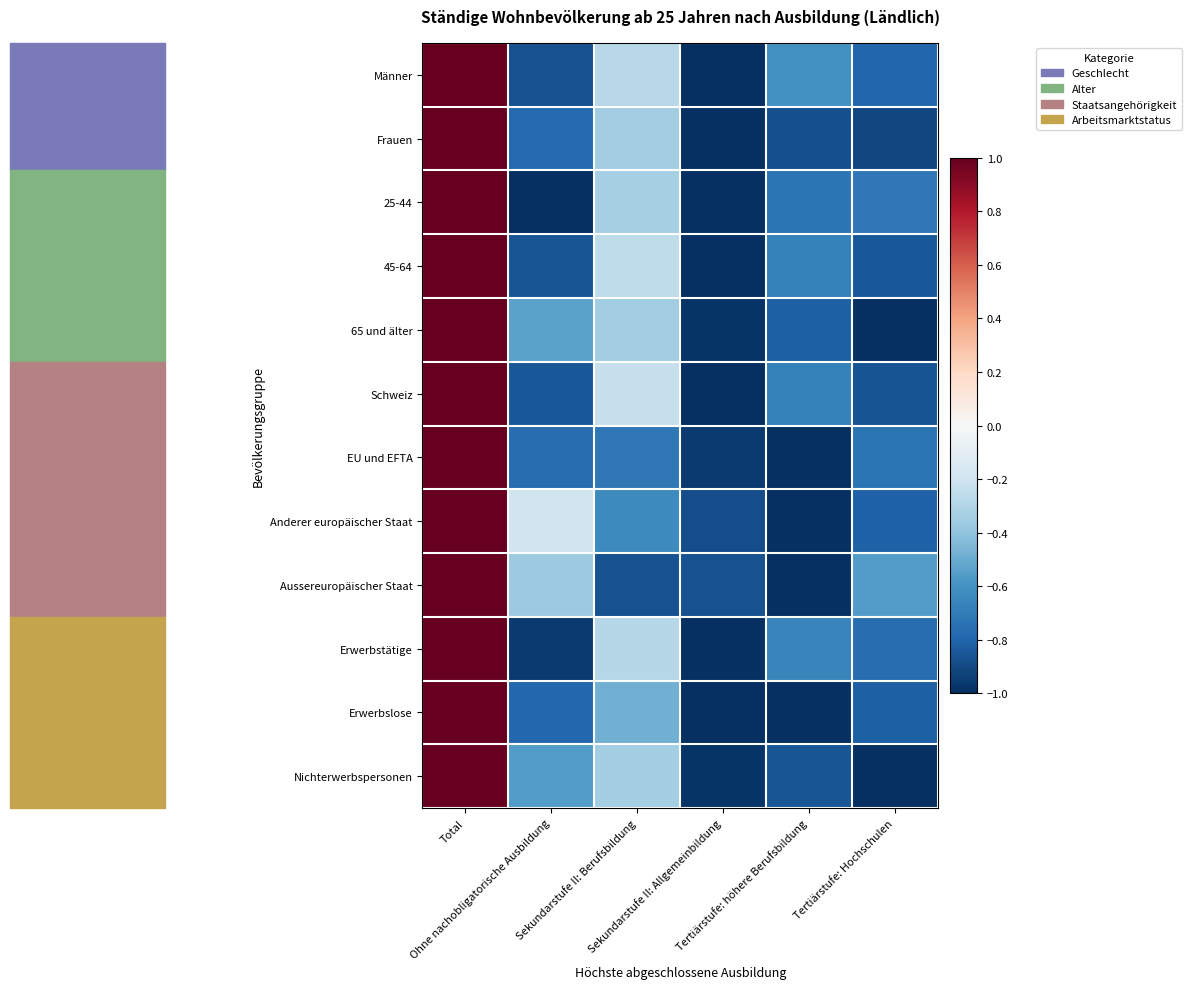

Reading left to right, transcribe all the data shown in this chart.

Männer: Total=1.0	Ohne nachobligatorische Ausbildung=-0.9	Sekundarstufe II: Berufsbildung=-0.3	Sekundarstufe II: Allgemeinbildung=-1.0	Tertiärstufe: höhere Berufsbildung=-0.6	Tertiärstufe: Hochschulen=-0.8
Frauen: Total=1.0	Ohne nachobligatorische Ausbildung=-0.8	Sekundarstufe II: Berufsbildung=-0.3	Sekundarstufe II: Allgemeinbildung=-1.0	Tertiärstufe: höhere Berufsbildung=-0.9	Tertiärstufe: Hochschulen=-0.9
25-44: Total=1.0	Ohne nachobligatorische Ausbildung=-1.0	Sekundarstufe II: Berufsbildung=-0.3	Sekundarstufe II: Allgemeinbildung=-1.0	Tertiärstufe: höhere Berufsbildung=-0.7	Tertiärstufe: Hochschulen=-0.7
45-64: Total=1.0	Ohne nachobligatorische Ausbildung=-0.9	Sekundarstufe II: Berufsbildung=-0.3	Sekundarstufe II: Allgemeinbildung=-1.0	Tertiärstufe: höhere Berufsbildung=-0.7	Tertiärstufe: Hochschulen=-0.8
65 und älter: Total=1.0	Ohne nachobligatorische Ausbildung=-0.5	Sekundarstufe II: Berufsbildung=-0.4	Sekundarstufe II: Allgemeinbildung=-1.0	Tertiärstufe: höhere Berufsbildung=-0.8	Tertiärstufe: Hochschulen=-1.0
Schweiz: Total=1.0	Ohne nachobligatorische Ausbildung=-0.8	Sekundarstufe II: Berufsbildung=-0.2	Sekundarstufe II: Allgemeinbildung=-1.0	Tertiärstufe: höhere Berufsbildung=-0.7	Tertiärstufe: Hochschulen=-0.9
EU und EFTA: Total=1.0	Ohne nachobligatorische Ausbildung=-0.8	Sekundarstufe II: Berufsbildung=-0.7	Sekundarstufe II: Allgemeinbildung=-1.0	Tertiärstufe: höhere Berufsbildung=-1.0	Tertiärstufe: Hochschulen=-0.7
Anderer europäischer Staat: Total=1.0	Ohne nachobligatorische Ausbildung=-0.2	Sekundarstufe II: Berufsbildung=-0.6	Sekundarstufe II: Allgemeinbildung=-0.9	Tertiärstufe: höhere Berufsbildung=-1.0	Tertiärstufe: Hochschulen=-0.8
Aussereuropäischer Staat: Total=1.0	Ohne nachobligatorische Ausbildung=-0.4	Sekundarstufe II: Berufsbildung=-0.9	Sekundarstufe II: Allgemeinbildung=-0.9	Tertiärstufe: höhere Berufsbildung=-1.0	Tertiärstufe: Hochschulen=-0.6
Erwerbstätige: Total=1.0	Ohne nachobligatorische Ausbildung=-1.0	Sekundarstufe II: Berufsbildung=-0.3	Sekundarstufe II: Allgemeinbildung=-1.0	Tertiärstufe: höhere Berufsbildung=-0.7	Tertiärstufe: Hochschulen=-0.8
Erwerbslose: Total=1.0	Ohne nachobligatorische Ausbildung=-0.8	Sekundarstufe II: Berufsbildung=-0.5	Sekundarstufe II: Allgemeinbildung=-1.0	Tertiärstufe: höhere Berufsbildung=-1.0	Tertiärstufe: Hochschulen=-0.8
Nichterwerbspersonen: Total=1.0	Ohne nachobligatorische Ausbildung=-0.6	Sekundarstufe II: Berufsbildung=-0.3	Sekundarstufe II: Allgemeinbildung=-1.0	Tertiärstufe: höhere Berufsbildung=-0.9	Tertiärstufe: Hochschulen=-1.0